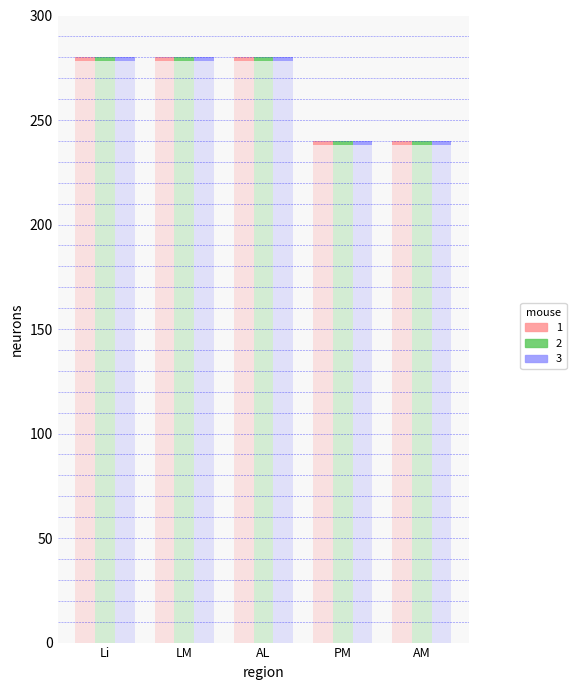

What is the smallest value displayed?

240